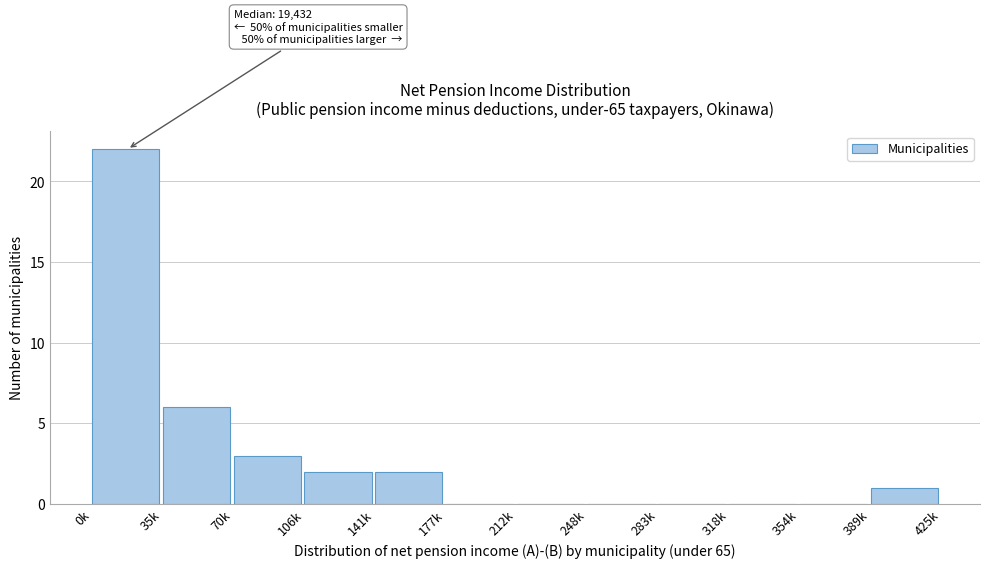

Reading left to right, extract all data points from this chart.

0k=22	35k=6	70k=3	106k=2	141k=2	177k=0	212k=0	248k=0	283k=0	318k=0	354k=0	389k=1